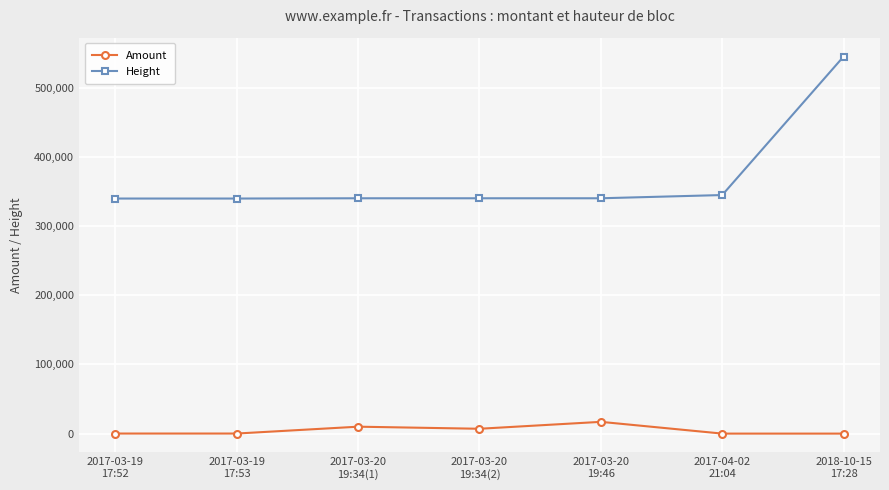

Rank the series by their average value, from lowest to highest.

Amount, Height